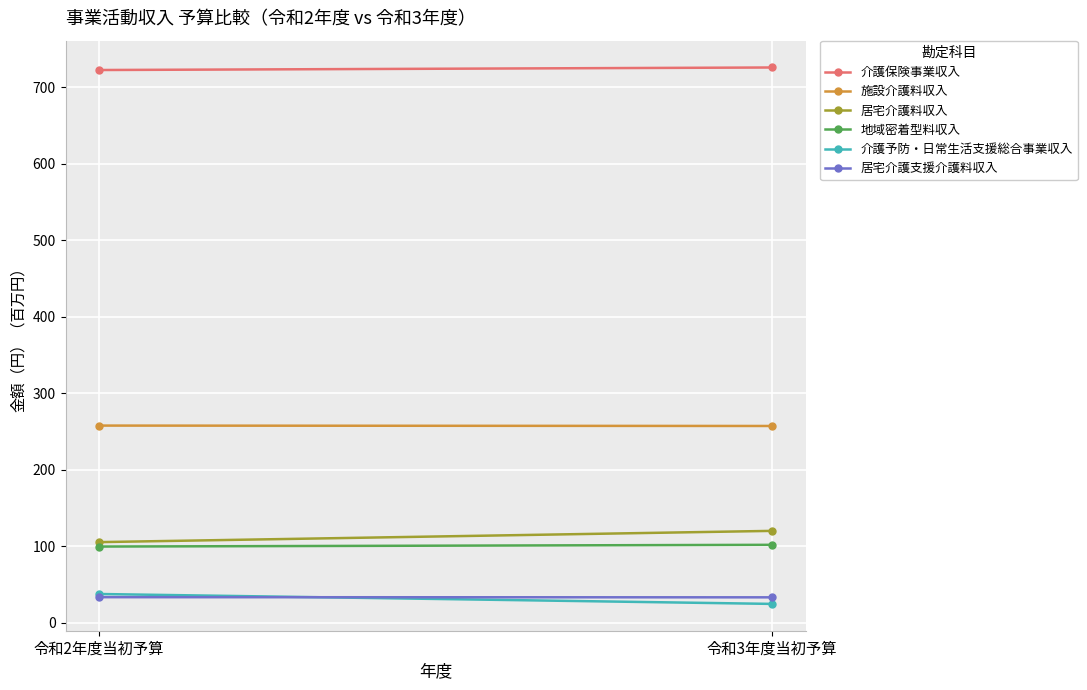

The 居宅介護支援介護料収入 series shows 10.5 at 令和3年度当初予算. True or false?

False